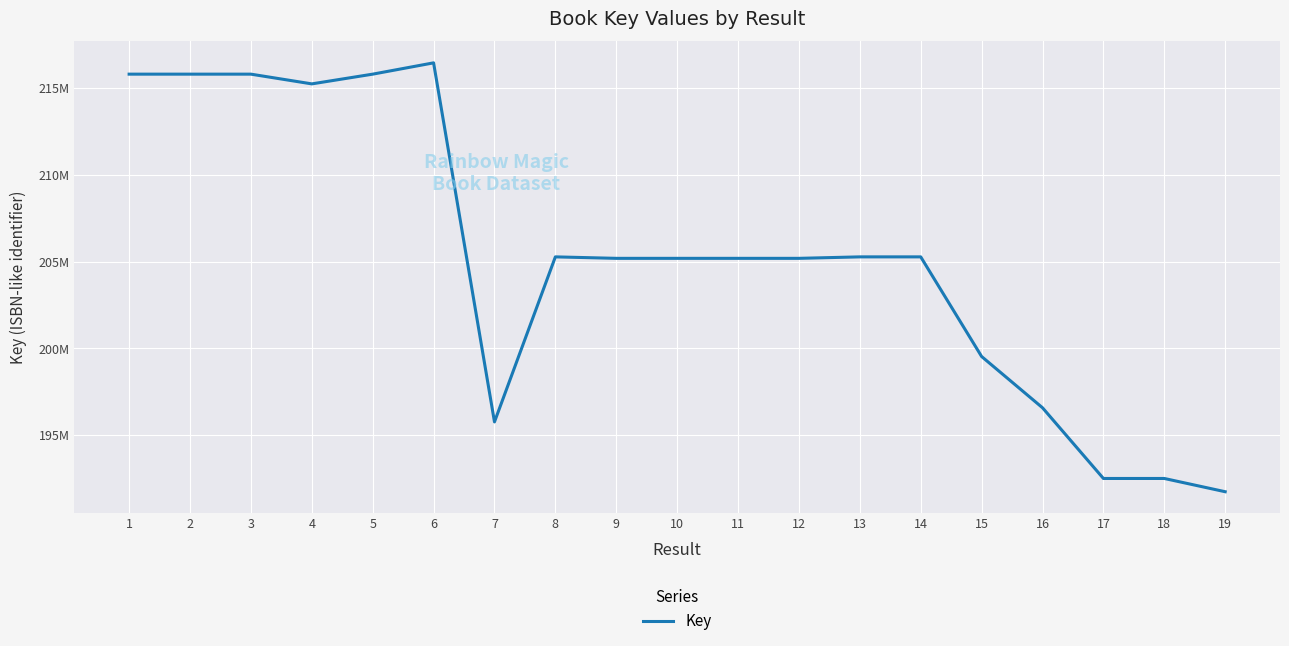

Is this an area chart (filled region under the line)?

No